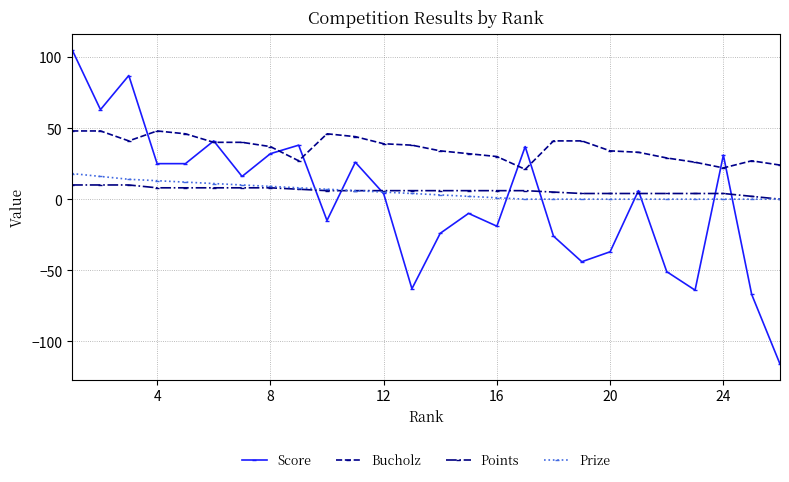

How many lines are shown in the chart?

4